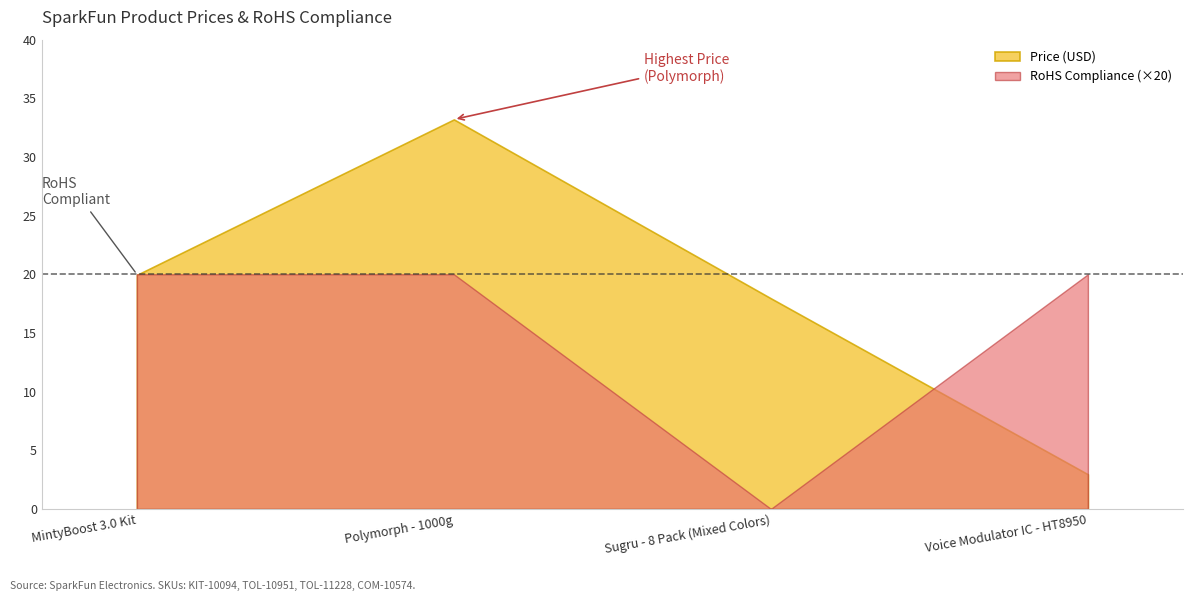

Which series changed the most between Polymorph - 1000g and Voice Modulator IC - HT8950?

Price (USD)